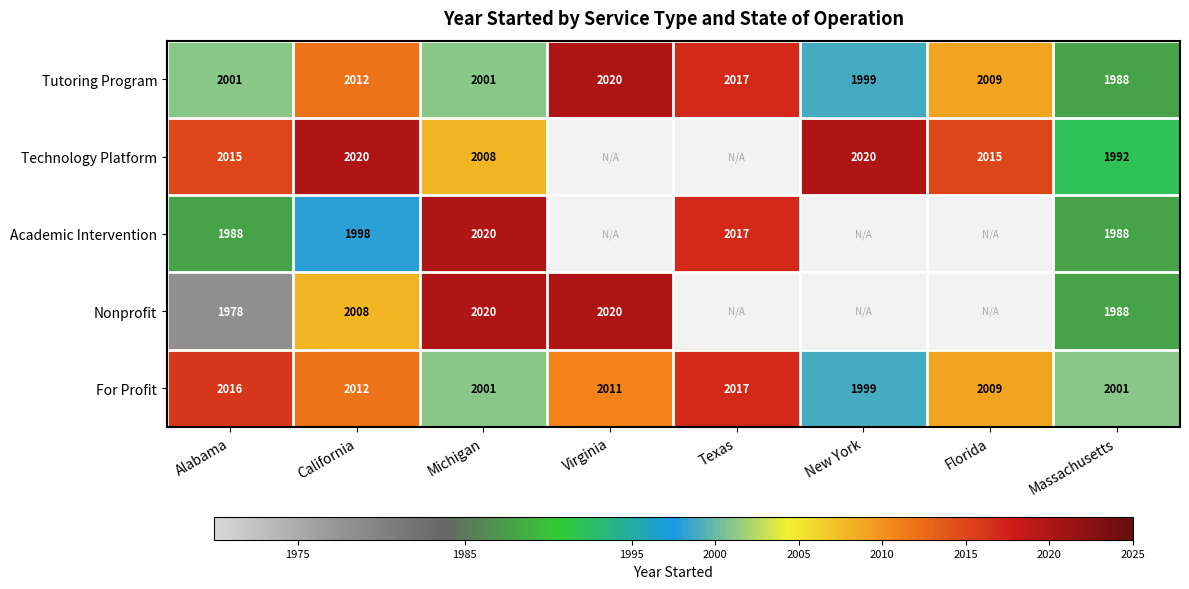

What is the greatest value displayed?

2020.0